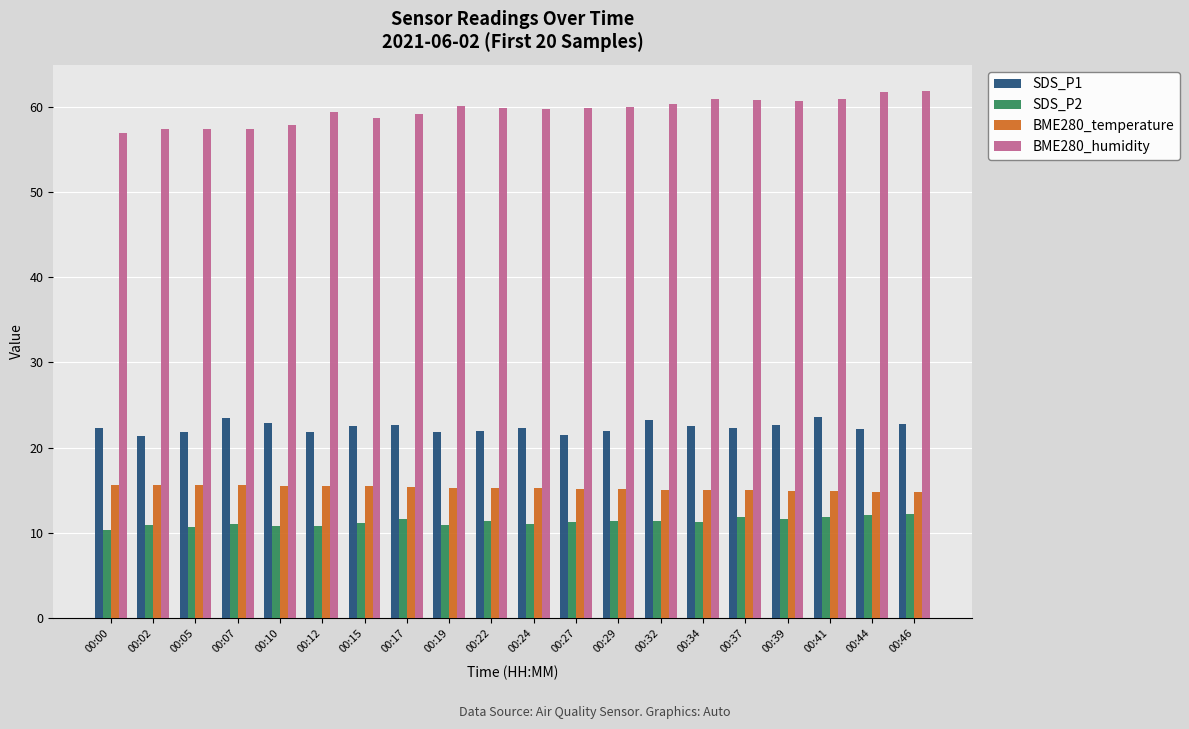

What is the minimum value for BME280_temperature?

14.7